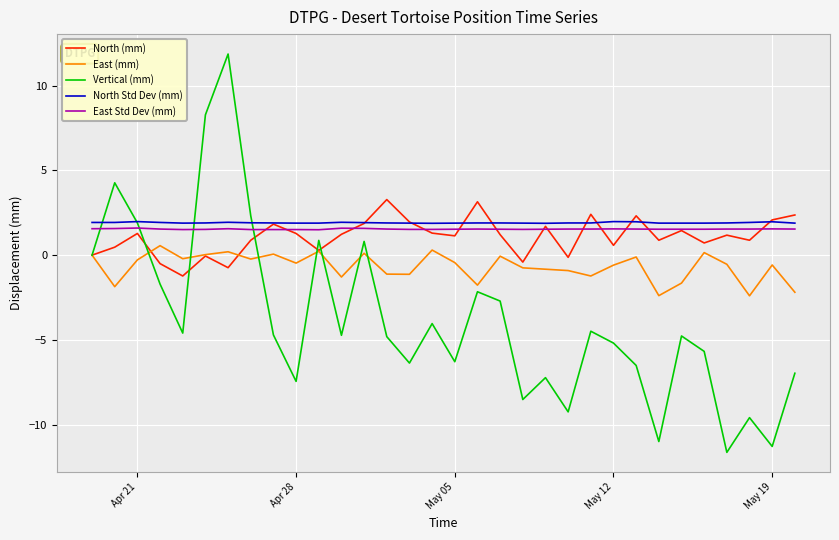

Which series has the largest range (max minus min)?

Vertical (mm)